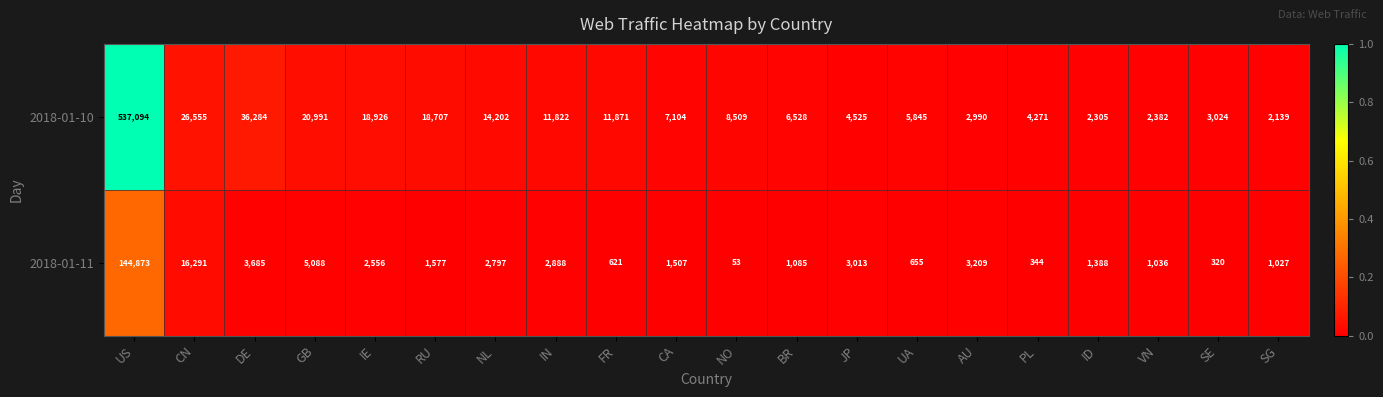

Which category has the highest value across all series?

US